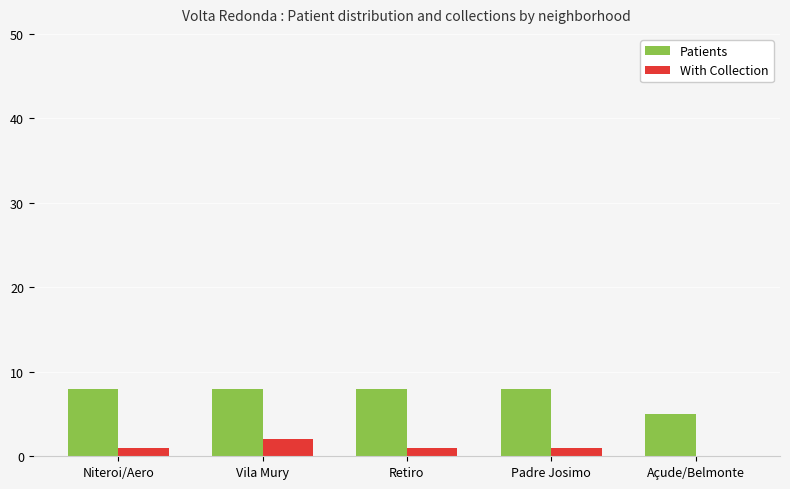

What is the difference between the With Collection values at Açude/Belmonte and Niteroi/Aero?

1